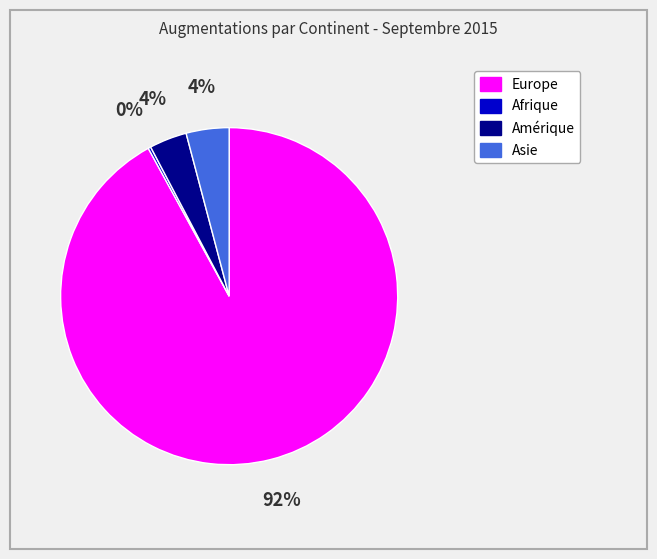

Which slice is the largest?

Europe